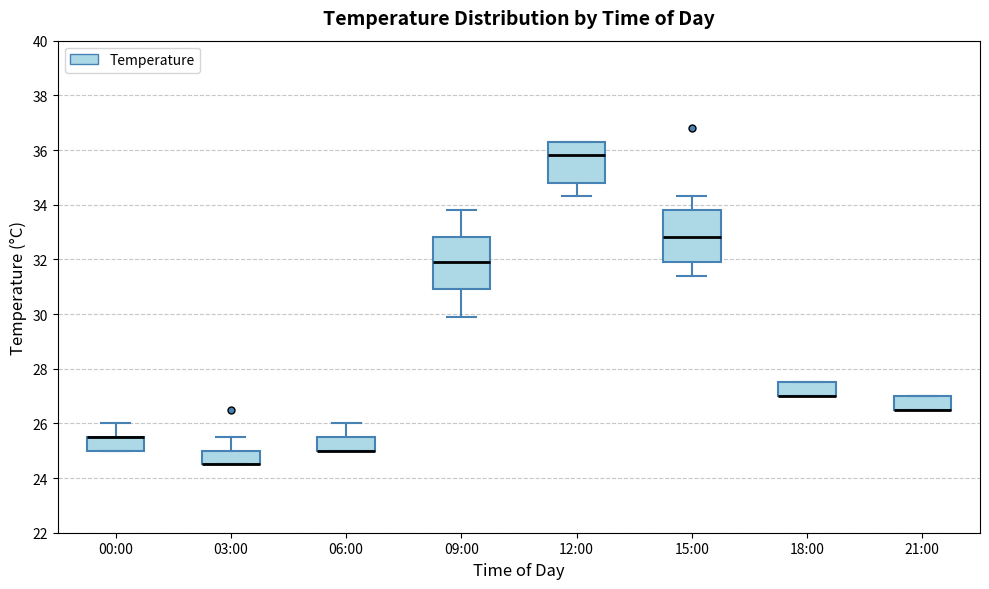

Reading left to right, read every box against the y-axis: the position of its median line, the range the box covers, and the ends of its whiskers. The values are not printed on the chart, so give them approximately, as read against the axis.

00:00: median 25.6 (drawn on the box's upper edge), box 25.0 to 25.6, whiskers 25.0 to 26.0
03:00: median 24.6 (drawn on the box's lower edge), box 24.6 to 25.0, whiskers 24.6 to 25.6
06:00: median 25.0 (drawn on the box's lower edge), box 25.0 to 25.6, whiskers 25.0 to 26.0
09:00: median 32.0, box 31.0 to 32.8, whiskers 30.0 to 33.8
12:00: median 35.8, box 34.8 to 36.4, whiskers 34.4 to 36.4
15:00: median 32.8, box 32.0 to 33.8, whiskers 31.4 to 34.4
18:00: median 27.0 (drawn on the box's lower edge), box 27.0 to 27.6, whiskers 27.0 to 27.6
21:00: median 26.6 (drawn on the box's lower edge), box 26.6 to 27.0, whiskers 26.6 to 27.0